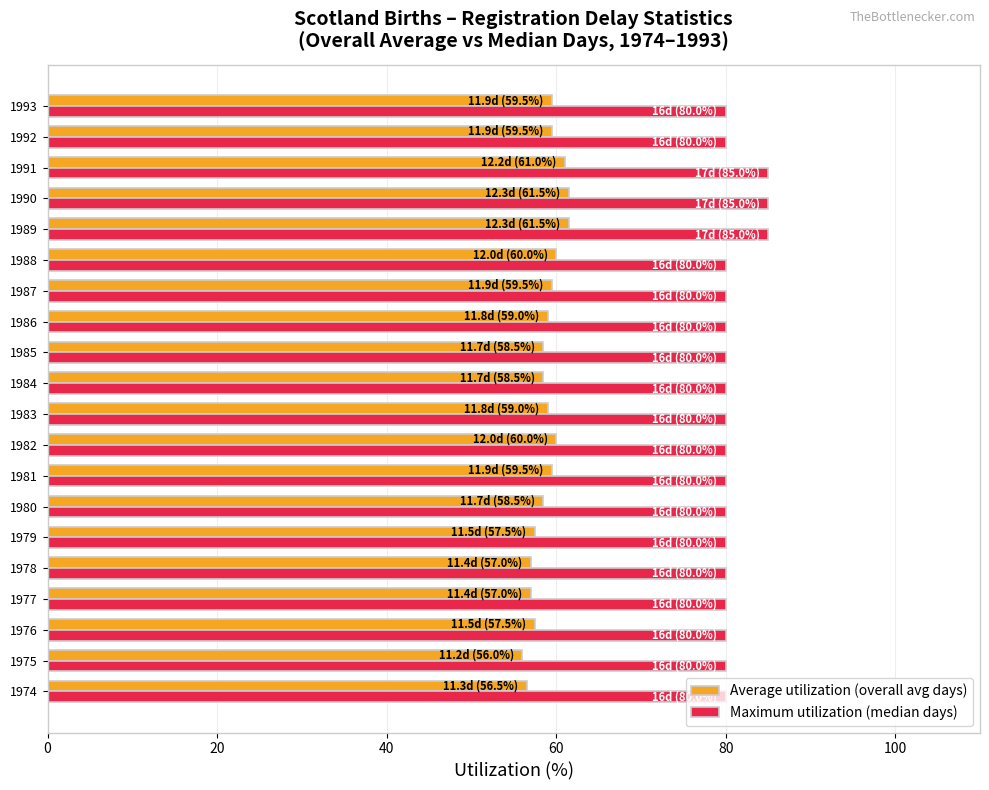

Is it true that Maximum utilization (median days) equals 80.0 at 1987?

True